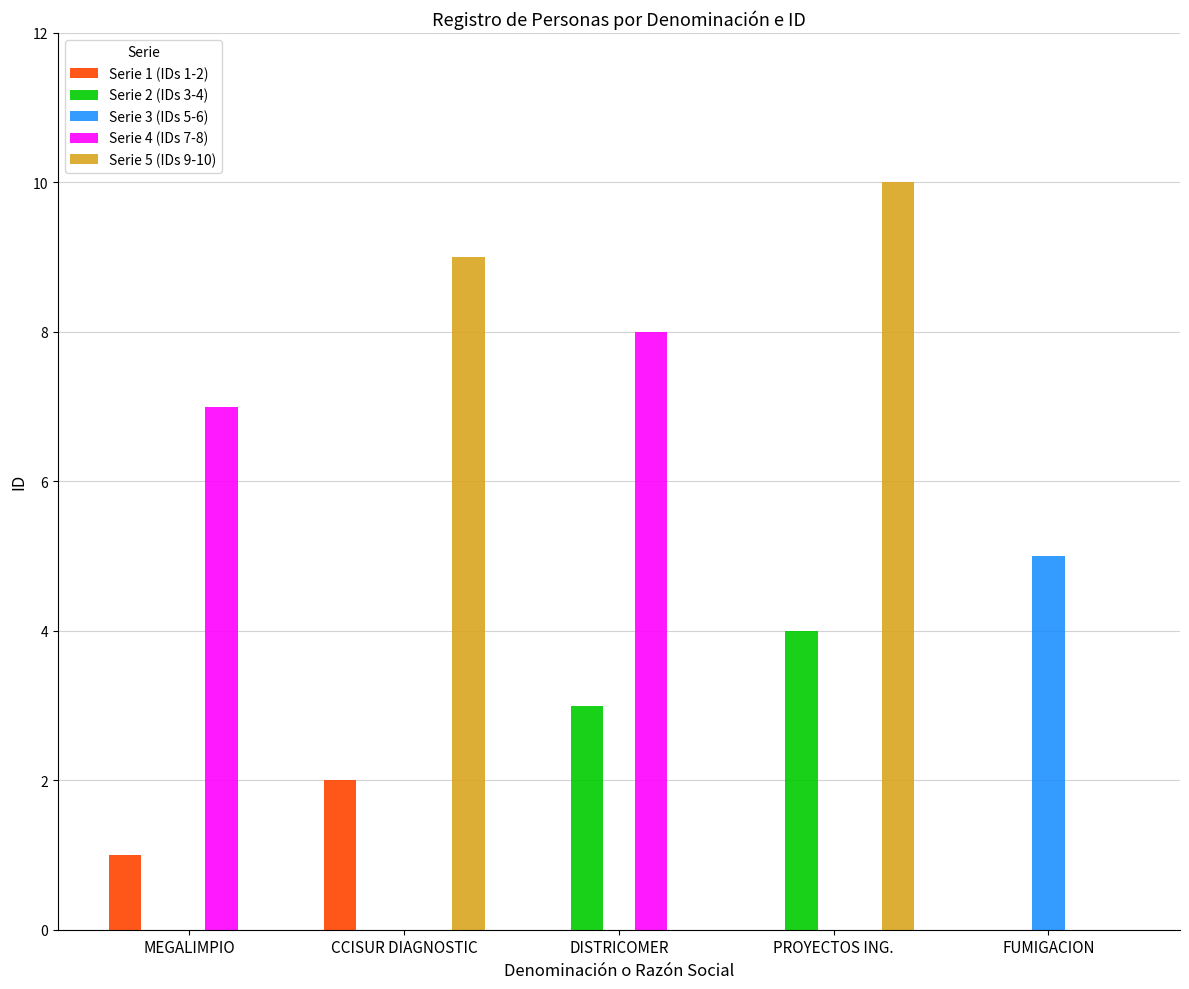

Count the Serie 5 (IDs 9-10) values in the range 0 to 9.

4